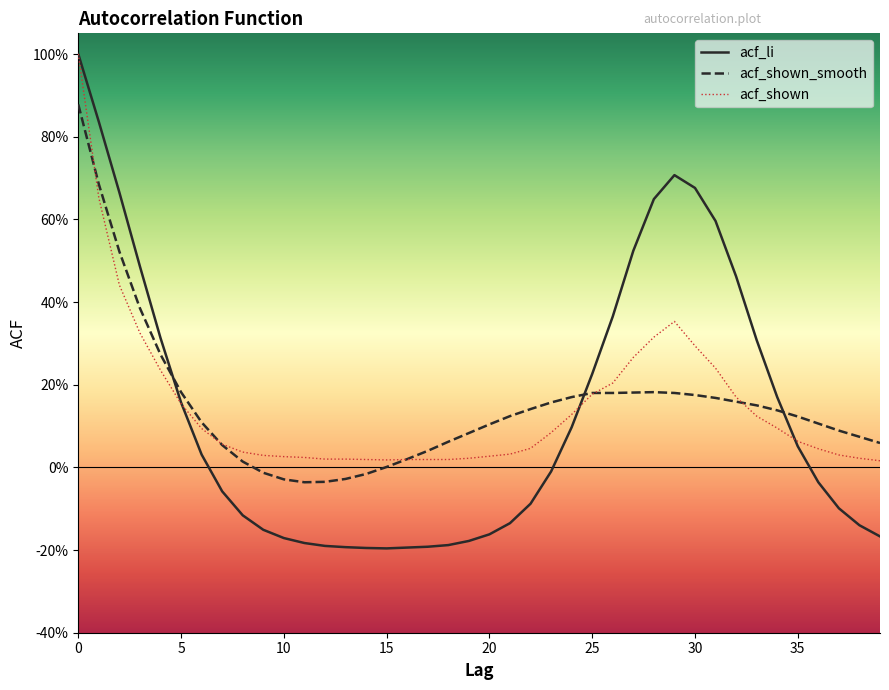

What are all the series names shown in the legend?

acf_li, acf_shown_smooth, acf_shown